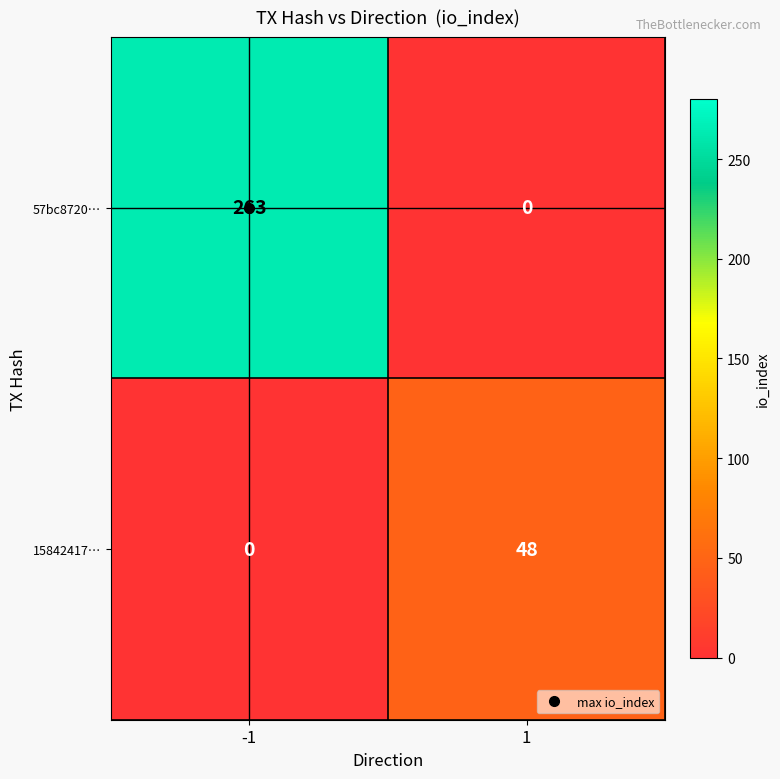

The 15842417… series shows 0 at -1. True or false?

True